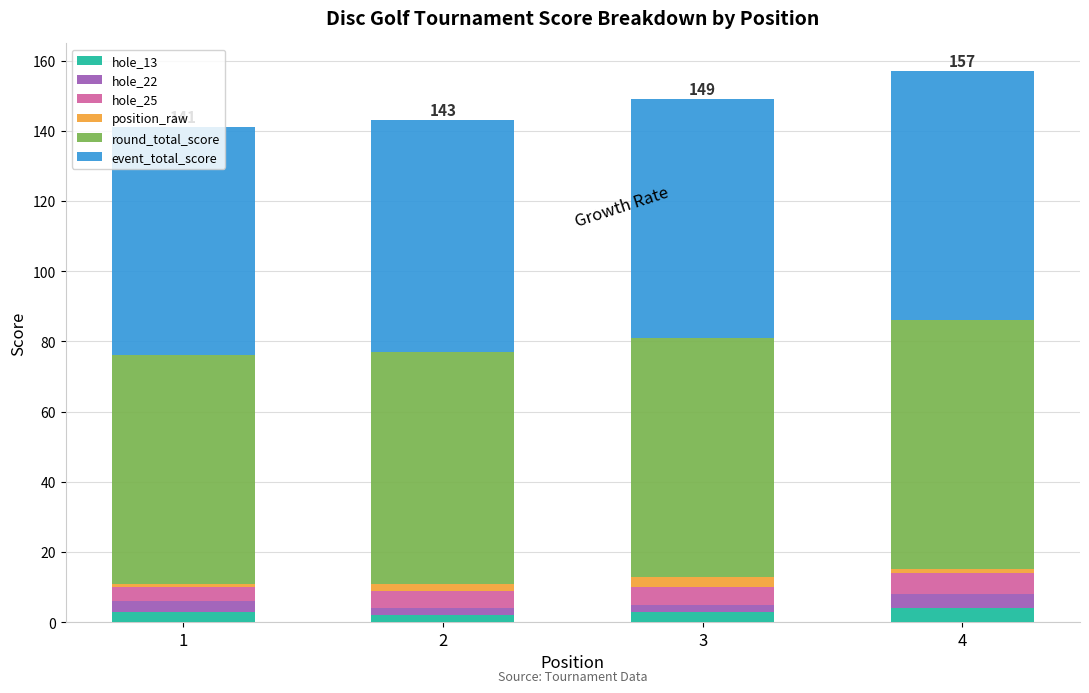

What is the value of the hole_13 bar at the 2nd from the left?

2